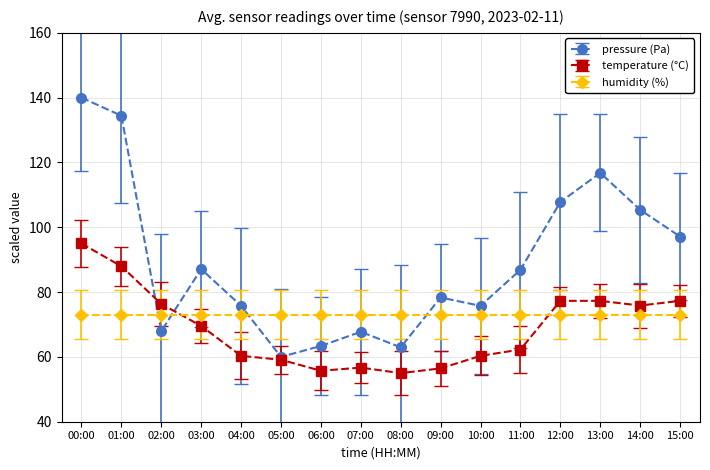

Is it true that humidity (%) equals 109.3 at 03:00?

False